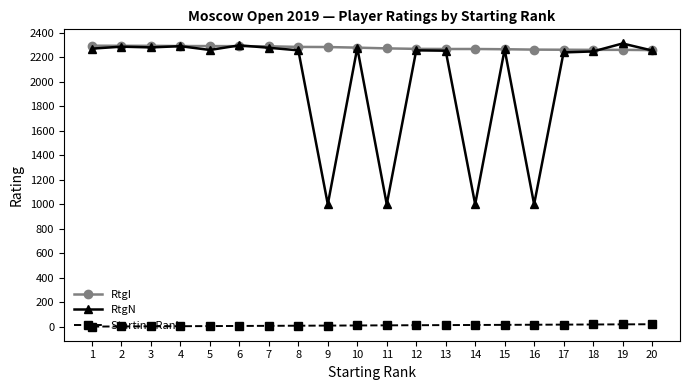

What is the lowest value of the RtgN series?

1000